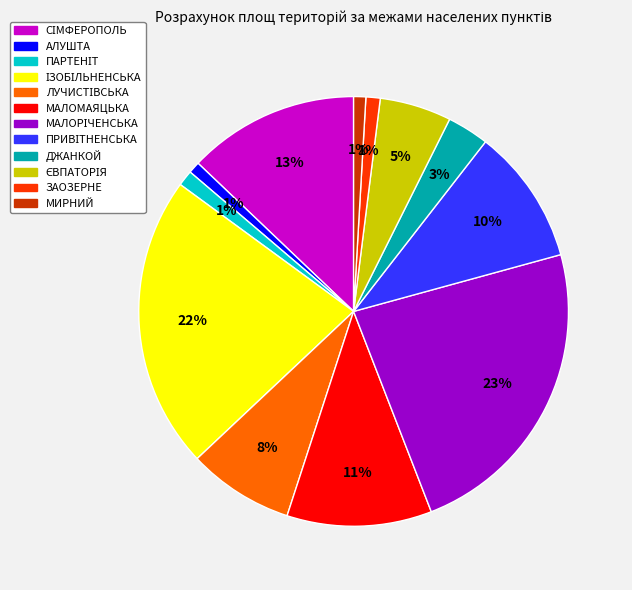

What percentage is the МИРНИЙ slice, to the nearest percent?

1%